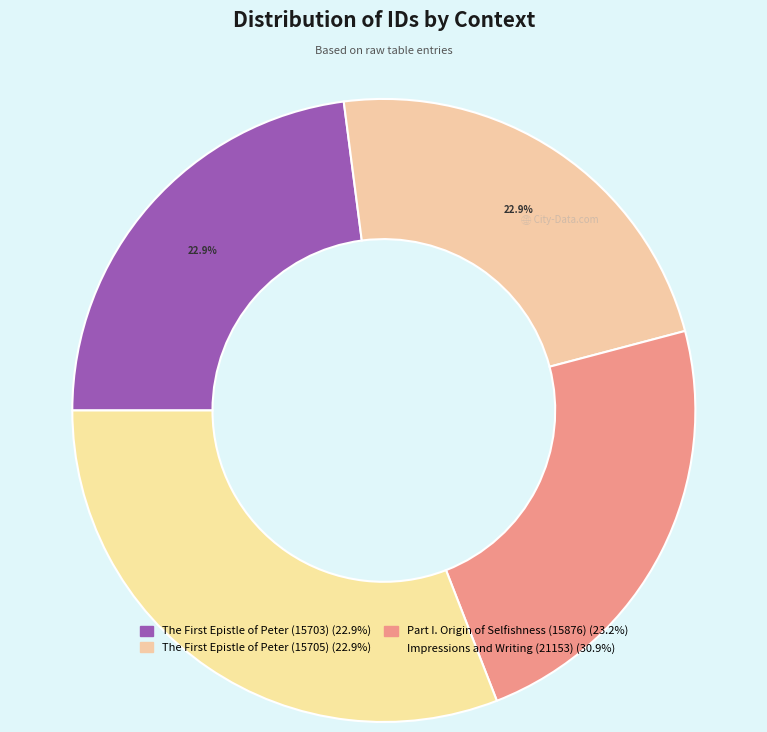

Which slice is the smallest?

The First Epistle of Peter (15703)